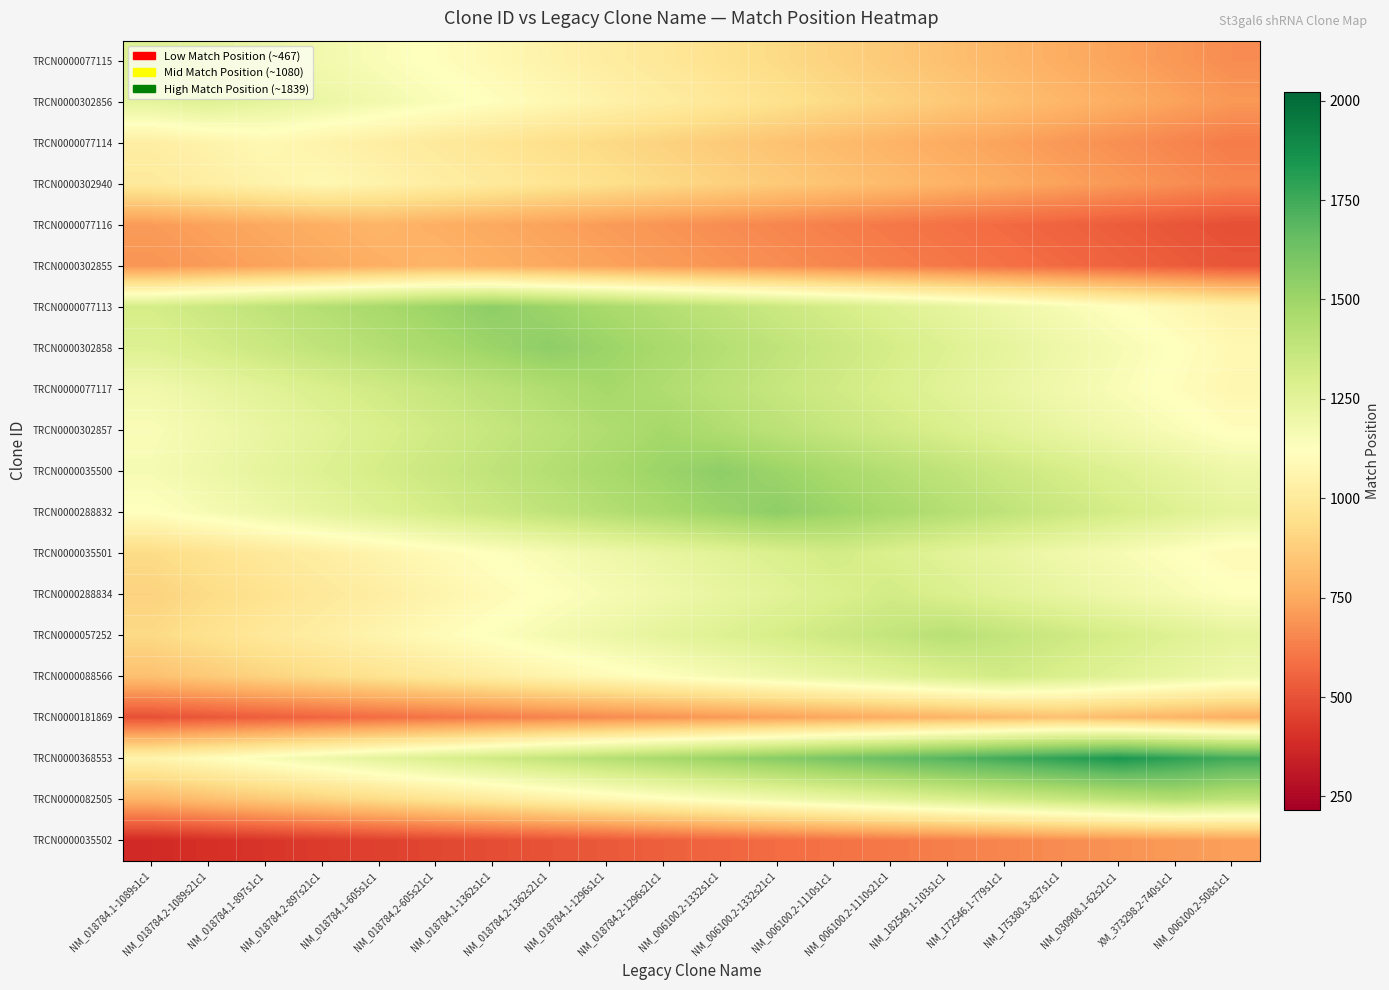

Reading left to right, extract all data points from this chart.

TRCN0000077115: NM_018784.1-1089s1c1=1272.0	NM_018784.2-1089s21c1=1240.2	NM_018784.1-897s1c1=1208.4	NM_018784.2-897s21c1=1176.6	NM_018784.1-605s1c1=1144.8	NM_018784.2-605s21c1=1113.0	NM_018784.1-1362s1c1=1081.2	NM_018784.2-1362s21c1=1049.4	NM_018784.1-1296s1c1=1017.6	NM_018784.2-1296s21c1=985.8	NM_006100.2-1332s1c1=954.0	NM_006100.2-1332s21c1=922.2	NM_006100.2-1110s1c1=890.4	NM_006100.2-1110s21c1=858.6	NM_182549.1-103s1c1=826.8	NM_172546.1-779s1c1=795.0	NM_175380.3-827s1c1=763.2	NM_030908.1-62s21c1=731.4	XM_373298.2-740s1c1=699.6	NM_006100.2-508s1c1=667.8
TRCN0000302856: NM_018784.1-1089s1c1=1240.2	NM_018784.2-1089s21c1=1272.0	NM_018784.1-897s1c1=1240.2	NM_018784.2-897s21c1=1208.4	NM_018784.1-605s1c1=1176.6	NM_018784.2-605s21c1=1144.8	NM_018784.1-1362s1c1=1113.0	NM_018784.2-1362s21c1=1081.2	NM_018784.1-1296s1c1=1049.4	NM_018784.2-1296s21c1=1017.6	NM_006100.2-1332s1c1=985.8	NM_006100.2-1332s21c1=954.0	NM_006100.2-1110s1c1=922.2	NM_006100.2-1110s21c1=890.4	NM_182549.1-103s1c1=858.6	NM_172546.1-779s1c1=826.8	NM_175380.3-827s1c1=795.0	NM_030908.1-62s21c1=763.2	XM_373298.2-740s1c1=731.4	NM_006100.2-508s1c1=699.6
TRCN0000077114: NM_018784.1-1089s1c1=1026.0	NM_018784.2-1089s21c1=1053.0	NM_018784.1-897s1c1=1080.0	NM_018784.2-897s21c1=1053.0	NM_018784.1-605s1c1=1026.0	NM_018784.2-605s21c1=999.0	NM_018784.1-1362s1c1=972.0	NM_018784.2-1362s21c1=945.0	NM_018784.1-1296s1c1=918.0	NM_018784.2-1296s21c1=891.0	NM_006100.2-1332s1c1=864.0	NM_006100.2-1332s21c1=837.0	NM_006100.2-1110s1c1=810.0	NM_006100.2-1110s21c1=783.0	NM_182549.1-103s1c1=756.0	NM_172546.1-779s1c1=729.0	NM_175380.3-827s1c1=702.0	NM_030908.1-62s21c1=675.0	XM_373298.2-740s1c1=648.0	NM_006100.2-508s1c1=621.0
TRCN0000302940: NM_018784.1-1089s1c1=999.0	NM_018784.2-1089s21c1=1026.0	NM_018784.1-897s1c1=1053.0	NM_018784.2-897s21c1=1080.0	NM_018784.1-605s1c1=1053.0	NM_018784.2-605s21c1=1026.0	NM_018784.1-1362s1c1=999.0	NM_018784.2-1362s21c1=972.0	NM_018784.1-1296s1c1=945.0	NM_018784.2-1296s21c1=918.0	NM_006100.2-1332s1c1=891.0	NM_006100.2-1332s21c1=864.0	NM_006100.2-1110s1c1=837.0	NM_006100.2-1110s21c1=810.0	NM_182549.1-103s1c1=783.0	NM_172546.1-779s1c1=756.0	NM_175380.3-827s1c1=729.0	NM_030908.1-62s21c1=702.0	XM_373298.2-740s1c1=675.0	NM_006100.2-508s1c1=648.0
TRCN0000077116: NM_018784.1-1089s1c1=709.2	NM_018784.2-1089s21c1=728.9	NM_018784.1-897s1c1=748.6	NM_018784.2-897s21c1=768.3	NM_018784.1-605s1c1=788.0	NM_018784.2-605s21c1=768.3	NM_018784.1-1362s1c1=748.6	NM_018784.2-1362s21c1=728.9	NM_018784.1-1296s1c1=709.2	NM_018784.2-1296s21c1=689.5	NM_006100.2-1332s1c1=669.8	NM_006100.2-1332s21c1=650.1	NM_006100.2-1110s1c1=630.4	NM_006100.2-1110s21c1=610.7	NM_182549.1-103s1c1=591.0	NM_172546.1-779s1c1=571.3	NM_175380.3-827s1c1=551.6	NM_030908.1-62s21c1=531.9	XM_373298.2-740s1c1=512.2	NM_006100.2-508s1c1=492.5
TRCN0000302855: NM_018784.1-1089s1c1=689.5	NM_018784.2-1089s21c1=709.2	NM_018784.1-897s1c1=728.9	NM_018784.2-897s21c1=748.6	NM_018784.1-605s1c1=768.3	NM_018784.2-605s21c1=788.0	NM_018784.1-1362s1c1=768.3	NM_018784.2-1362s21c1=748.6	NM_018784.1-1296s1c1=728.9	NM_018784.2-1296s21c1=709.2	NM_006100.2-1332s1c1=689.5	NM_006100.2-1332s21c1=669.8	NM_006100.2-1110s1c1=650.1	NM_006100.2-1110s21c1=630.4	NM_182549.1-103s1c1=610.7	NM_172546.1-779s1c1=591.0	NM_175380.3-827s1c1=571.3	NM_030908.1-62s21c1=551.6	XM_373298.2-740s1c1=531.9	NM_006100.2-508s1c1=512.2
TRCN0000077113: NM_018784.1-1089s1c1=1313.2	NM_018784.2-1089s21c1=1351.9	NM_018784.1-897s1c1=1390.5	NM_018784.2-897s21c1=1429.1	NM_018784.1-605s1c1=1467.8	NM_018784.2-605s21c1=1506.4	NM_018784.1-1362s1c1=1545.0	NM_018784.2-1362s21c1=1506.4	NM_018784.1-1296s1c1=1467.8	NM_018784.2-1296s21c1=1429.1	NM_006100.2-1332s1c1=1390.5	NM_006100.2-1332s21c1=1351.9	NM_006100.2-1110s1c1=1313.2	NM_006100.2-1110s21c1=1274.6	NM_182549.1-103s1c1=1236.0	NM_172546.1-779s1c1=1197.4	NM_175380.3-827s1c1=1158.8	NM_030908.1-62s21c1=1120.1	XM_373298.2-740s1c1=1081.5	NM_006100.2-508s1c1=1042.9
TRCN0000302858: NM_018784.1-1089s1c1=1274.6	NM_018784.2-1089s21c1=1313.2	NM_018784.1-897s1c1=1351.9	NM_018784.2-897s21c1=1390.5	NM_018784.1-605s1c1=1429.1	NM_018784.2-605s21c1=1467.8	NM_018784.1-1362s1c1=1506.4	NM_018784.2-1362s21c1=1545.0	NM_018784.1-1296s1c1=1506.4	NM_018784.2-1296s21c1=1467.8	NM_006100.2-1332s1c1=1429.1	NM_006100.2-1332s21c1=1390.5	NM_006100.2-1110s1c1=1351.9	NM_006100.2-1110s21c1=1313.2	NM_182549.1-103s1c1=1274.6	NM_172546.1-779s1c1=1236.0	NM_175380.3-827s1c1=1197.4	NM_030908.1-62s21c1=1158.8	XM_373298.2-740s1c1=1120.1	NM_006100.2-508s1c1=1081.5
TRCN0000077117: NM_018784.1-1089s1c1=1183.2	NM_018784.2-1089s21c1=1220.2	NM_018784.1-897s1c1=1257.1	NM_018784.2-897s21c1=1294.1	NM_018784.1-605s1c1=1331.1	NM_018784.2-605s21c1=1368.1	NM_018784.1-1362s1c1=1405.0	NM_018784.2-1362s21c1=1442.0	NM_018784.1-1296s1c1=1479.0	NM_018784.2-1296s21c1=1442.0	NM_006100.2-1332s1c1=1405.0	NM_006100.2-1332s21c1=1368.1	NM_006100.2-1110s1c1=1331.1	NM_006100.2-1110s21c1=1294.1	NM_182549.1-103s1c1=1257.1	NM_172546.1-779s1c1=1220.2	NM_175380.3-827s1c1=1183.2	NM_030908.1-62s21c1=1146.2	XM_373298.2-740s1c1=1109.2	NM_006100.2-508s1c1=1072.3
TRCN0000302857: NM_018784.1-1089s1c1=1146.2	NM_018784.2-1089s21c1=1183.2	NM_018784.1-897s1c1=1220.2	NM_018784.2-897s21c1=1257.1	NM_018784.1-605s1c1=1294.1	NM_018784.2-605s21c1=1331.1	NM_018784.1-1362s1c1=1368.1	NM_018784.2-1362s21c1=1405.0	NM_018784.1-1296s1c1=1442.0	NM_018784.2-1296s21c1=1479.0	NM_006100.2-1332s1c1=1442.0	NM_006100.2-1332s21c1=1405.0	NM_006100.2-1110s1c1=1368.1	NM_006100.2-1110s21c1=1331.1	NM_182549.1-103s1c1=1294.1	NM_172546.1-779s1c1=1257.1	NM_175380.3-827s1c1=1220.2	NM_030908.1-62s21c1=1183.2	XM_373298.2-740s1c1=1146.2	NM_006100.2-508s1c1=1109.2
TRCN0000035500: NM_018784.1-1089s1c1=1158.8	NM_018784.2-1089s21c1=1197.4	NM_018784.1-897s1c1=1236.0	NM_018784.2-897s21c1=1274.6	NM_018784.1-605s1c1=1313.2	NM_018784.2-605s21c1=1351.9	NM_018784.1-1362s1c1=1390.5	NM_018784.2-1362s21c1=1429.1	NM_018784.1-1296s1c1=1467.8	NM_018784.2-1296s21c1=1506.4	NM_006100.2-1332s1c1=1545.0	NM_006100.2-1332s21c1=1506.4	NM_006100.2-1110s1c1=1467.8	NM_006100.2-1110s21c1=1429.1	NM_182549.1-103s1c1=1390.5	NM_172546.1-779s1c1=1351.9	NM_175380.3-827s1c1=1313.2	NM_030908.1-62s21c1=1274.6	XM_373298.2-740s1c1=1236.0	NM_006100.2-508s1c1=1197.4
TRCN0000288832: NM_018784.1-1089s1c1=1120.1	NM_018784.2-1089s21c1=1158.8	NM_018784.1-897s1c1=1197.4	NM_018784.2-897s21c1=1236.0	NM_018784.1-605s1c1=1274.6	NM_018784.2-605s21c1=1313.2	NM_018784.1-1362s1c1=1351.9	NM_018784.2-1362s21c1=1390.5	NM_018784.1-1296s1c1=1429.1	NM_018784.2-1296s21c1=1467.8	NM_006100.2-1332s1c1=1506.4	NM_006100.2-1332s21c1=1545.0	NM_006100.2-1110s1c1=1506.4	NM_006100.2-1110s21c1=1467.8	NM_182549.1-103s1c1=1429.1	NM_172546.1-779s1c1=1390.5	NM_175380.3-827s1c1=1351.9	NM_030908.1-62s21c1=1313.2	XM_373298.2-740s1c1=1274.6	NM_006100.2-508s1c1=1236.0
TRCN0000035501: NM_018784.1-1089s1c1=926.1	NM_018784.2-1089s21c1=959.2	NM_018784.1-897s1c1=992.2	NM_018784.2-897s21c1=1025.3	NM_018784.1-605s1c1=1058.4	NM_018784.2-605s21c1=1091.5	NM_018784.1-1362s1c1=1124.5	NM_018784.2-1362s21c1=1157.6	NM_018784.1-1296s1c1=1190.7	NM_018784.2-1296s21c1=1223.8	NM_006100.2-1332s1c1=1256.8	NM_006100.2-1332s21c1=1289.9	NM_006100.2-1110s1c1=1323.0	NM_006100.2-1110s21c1=1289.9	NM_182549.1-103s1c1=1256.8	NM_172546.1-779s1c1=1223.8	NM_175380.3-827s1c1=1190.7	NM_030908.1-62s21c1=1157.6	XM_373298.2-740s1c1=1124.5	NM_006100.2-508s1c1=1091.5
TRCN0000288834: NM_018784.1-1089s1c1=893.0	NM_018784.2-1089s21c1=926.1	NM_018784.1-897s1c1=959.2	NM_018784.2-897s21c1=992.2	NM_018784.1-605s1c1=1025.3	NM_018784.2-605s21c1=1058.4	NM_018784.1-1362s1c1=1091.5	NM_018784.2-1362s21c1=1124.5	NM_018784.1-1296s1c1=1157.6	NM_018784.2-1296s21c1=1190.7	NM_006100.2-1332s1c1=1223.8	NM_006100.2-1332s21c1=1256.8	NM_006100.2-1110s1c1=1289.9	NM_006100.2-1110s21c1=1323.0	NM_182549.1-103s1c1=1289.9	NM_172546.1-779s1c1=1256.8	NM_175380.3-827s1c1=1223.8	NM_030908.1-62s21c1=1190.7	XM_373298.2-740s1c1=1157.6	NM_006100.2-508s1c1=1124.5
TRCN0000057252: NM_018784.1-1089s1c1=919.1	NM_018784.2-1089s21c1=954.5	NM_018784.1-897s1c1=989.8	NM_018784.2-897s21c1=1025.1	NM_018784.1-605s1c1=1060.5	NM_018784.2-605s21c1=1095.9	NM_018784.1-1362s1c1=1131.2	NM_018784.2-1362s21c1=1166.5	NM_018784.1-1296s1c1=1201.9	NM_018784.2-1296s21c1=1237.2	NM_006100.2-1332s1c1=1272.6	NM_006100.2-1332s21c1=1308.0	NM_006100.2-1110s1c1=1343.3	NM_006100.2-1110s21c1=1378.6	NM_182549.1-103s1c1=1414.0	NM_172546.1-779s1c1=1378.6	NM_175380.3-827s1c1=1343.3	NM_030908.1-62s21c1=1308.0	XM_373298.2-740s1c1=1272.6	NM_006100.2-508s1c1=1237.2
TRCN0000088566: NM_018784.1-1089s1c1=828.8	NM_018784.2-1089s21c1=861.9	NM_018784.1-897s1c1=895.1	NM_018784.2-897s21c1=928.2	NM_018784.1-605s1c1=961.4	NM_018784.2-605s21c1=994.5	NM_018784.1-1362s1c1=1027.7	NM_018784.2-1362s21c1=1060.8	NM_018784.1-1296s1c1=1094.0	NM_018784.2-1296s21c1=1127.1	NM_006100.2-1332s1c1=1160.2	NM_006100.2-1332s21c1=1193.4	NM_006100.2-1110s1c1=1226.5	NM_006100.2-1110s21c1=1259.7	NM_182549.1-103s1c1=1292.8	NM_172546.1-779s1c1=1326.0	NM_175380.3-827s1c1=1292.8	NM_030908.1-62s21c1=1259.7	XM_373298.2-740s1c1=1226.5	NM_006100.2-508s1c1=1193.4
TRCN0000181869: NM_018784.1-1089s1c1=496.8	NM_018784.2-1089s21c1=517.5	NM_018784.1-897s1c1=538.2	NM_018784.2-897s21c1=558.9	NM_018784.1-605s1c1=579.6	NM_018784.2-605s21c1=600.3	NM_018784.1-1362s1c1=621.0	NM_018784.2-1362s21c1=641.7	NM_018784.1-1296s1c1=662.4	NM_018784.2-1296s21c1=683.1	NM_006100.2-1332s1c1=703.8	NM_006100.2-1332s21c1=724.5	NM_006100.2-1110s1c1=745.2	NM_006100.2-1110s21c1=765.9	NM_182549.1-103s1c1=786.6	NM_172546.1-779s1c1=807.3	NM_175380.3-827s1c1=828.0	NM_030908.1-62s21c1=807.3	XM_373298.2-740s1c1=786.6	NM_006100.2-508s1c1=765.9
TRCN0000368553: NM_018784.1-1089s1c1=1057.4	NM_018784.2-1089s21c1=1103.4	NM_018784.1-897s1c1=1149.4	NM_018784.2-897s21c1=1195.4	NM_018784.1-605s1c1=1241.3	NM_018784.2-605s21c1=1287.3	NM_018784.1-1362s1c1=1333.3	NM_018784.2-1362s21c1=1379.2	NM_018784.1-1296s1c1=1425.2	NM_018784.2-1296s21c1=1471.2	NM_006100.2-1332s1c1=1517.2	NM_006100.2-1332s21c1=1563.1	NM_006100.2-1110s1c1=1609.1	NM_006100.2-1110s21c1=1655.1	NM_182549.1-103s1c1=1701.1	NM_172546.1-779s1c1=1747.0	NM_175380.3-827s1c1=1793.0	NM_030908.1-62s21c1=1839.0	XM_373298.2-740s1c1=1793.0	NM_006100.2-508s1c1=1747.0
TRCN0000082505: NM_018784.1-1089s1c1=786.0	NM_018784.2-1089s21c1=821.7	NM_018784.1-897s1c1=857.4	NM_018784.2-897s21c1=893.1	NM_018784.1-605s1c1=928.9	NM_018784.2-605s21c1=964.6	NM_018784.1-1362s1c1=1000.3	NM_018784.2-1362s21c1=1036.0	NM_018784.1-1296s1c1=1071.8	NM_018784.2-1296s21c1=1107.5	NM_006100.2-1332s1c1=1143.2	NM_006100.2-1332s21c1=1178.9	NM_006100.2-1110s1c1=1214.6	NM_006100.2-1110s21c1=1250.4	NM_182549.1-103s1c1=1286.1	NM_172546.1-779s1c1=1321.8	NM_175380.3-827s1c1=1357.5	NM_030908.1-62s21c1=1393.3	XM_373298.2-740s1c1=1429.0	NM_006100.2-508s1c1=1393.3
TRCN0000035502: NM_018784.1-1089s1c1=378.5	NM_018784.2-1089s21c1=396.6	NM_018784.1-897s1c1=414.6	NM_018784.2-897s21c1=432.6	NM_018784.1-605s1c1=450.6	NM_018784.2-605s21c1=468.7	NM_018784.1-1362s1c1=486.7	NM_018784.2-1362s21c1=504.7	NM_018784.1-1296s1c1=522.7	NM_018784.2-1296s21c1=540.8	NM_006100.2-1332s1c1=558.8	NM_006100.2-1332s21c1=576.8	NM_006100.2-1110s1c1=594.8	NM_006100.2-1110s21c1=612.9	NM_182549.1-103s1c1=630.9	NM_172546.1-779s1c1=648.9	NM_175380.3-827s1c1=666.9	NM_030908.1-62s21c1=684.9	XM_373298.2-740s1c1=703.0	NM_006100.2-508s1c1=721.0